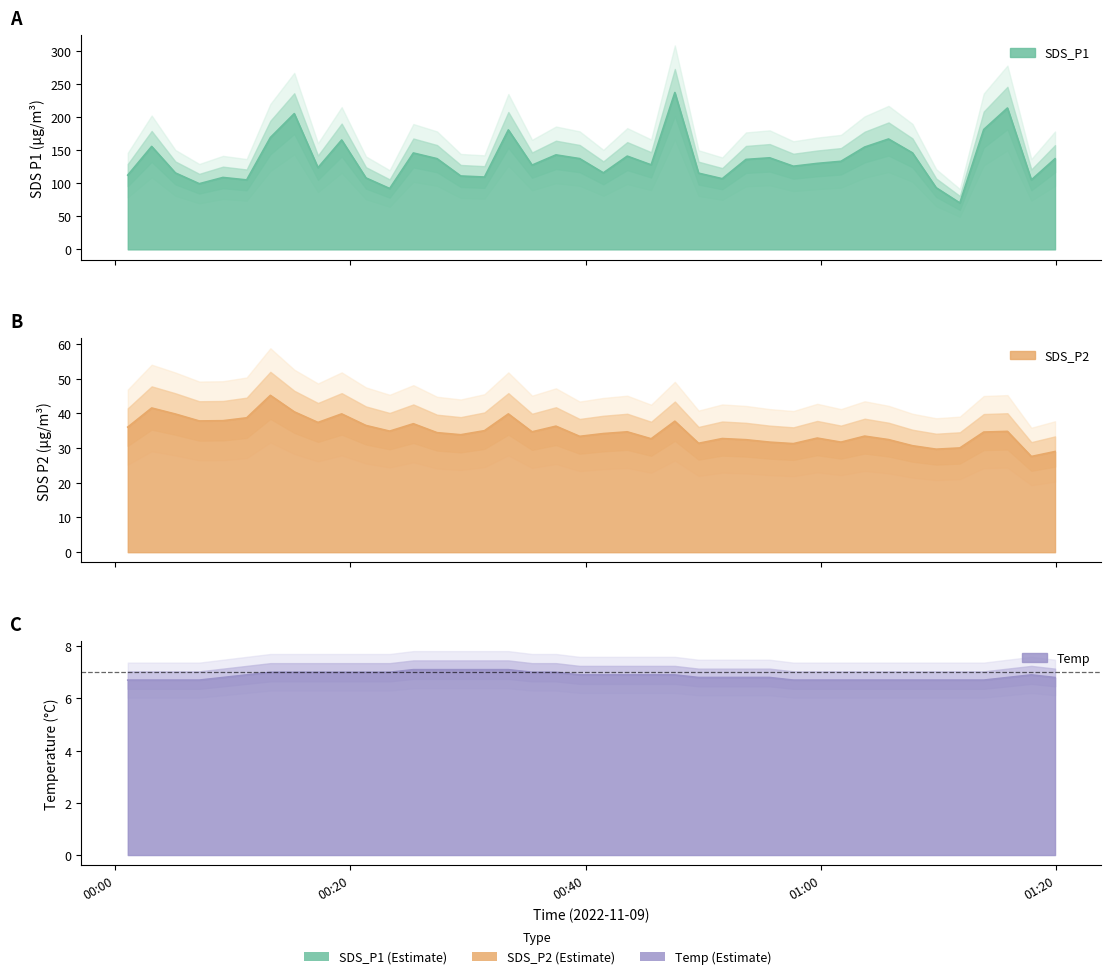

Where is the first local minimum for SDS_P2?

2022/11/09 00:07:08